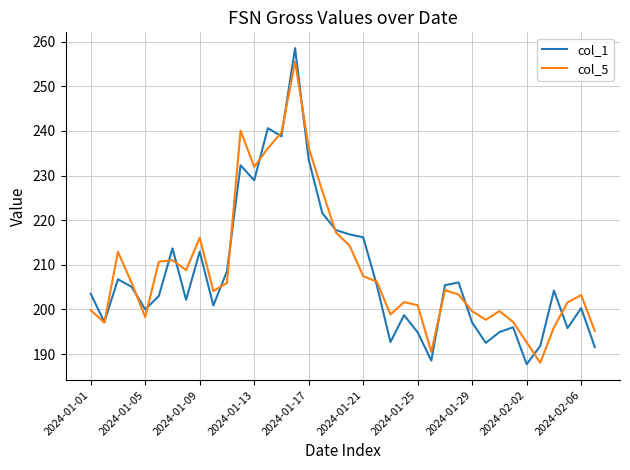

What is the minimum value shown in the chart?

187.7